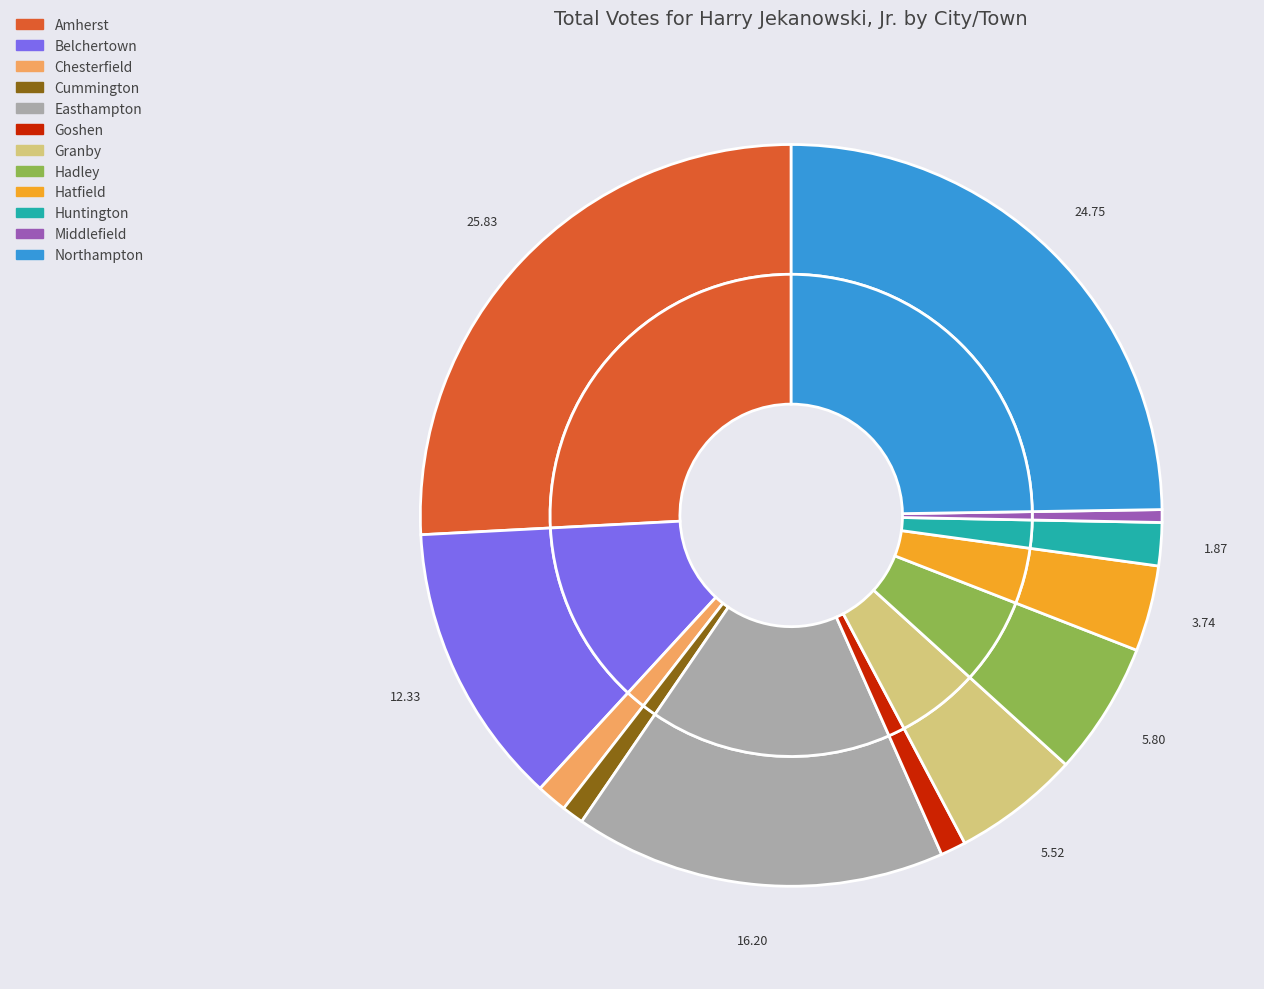

Which slice is the largest?

Amherst